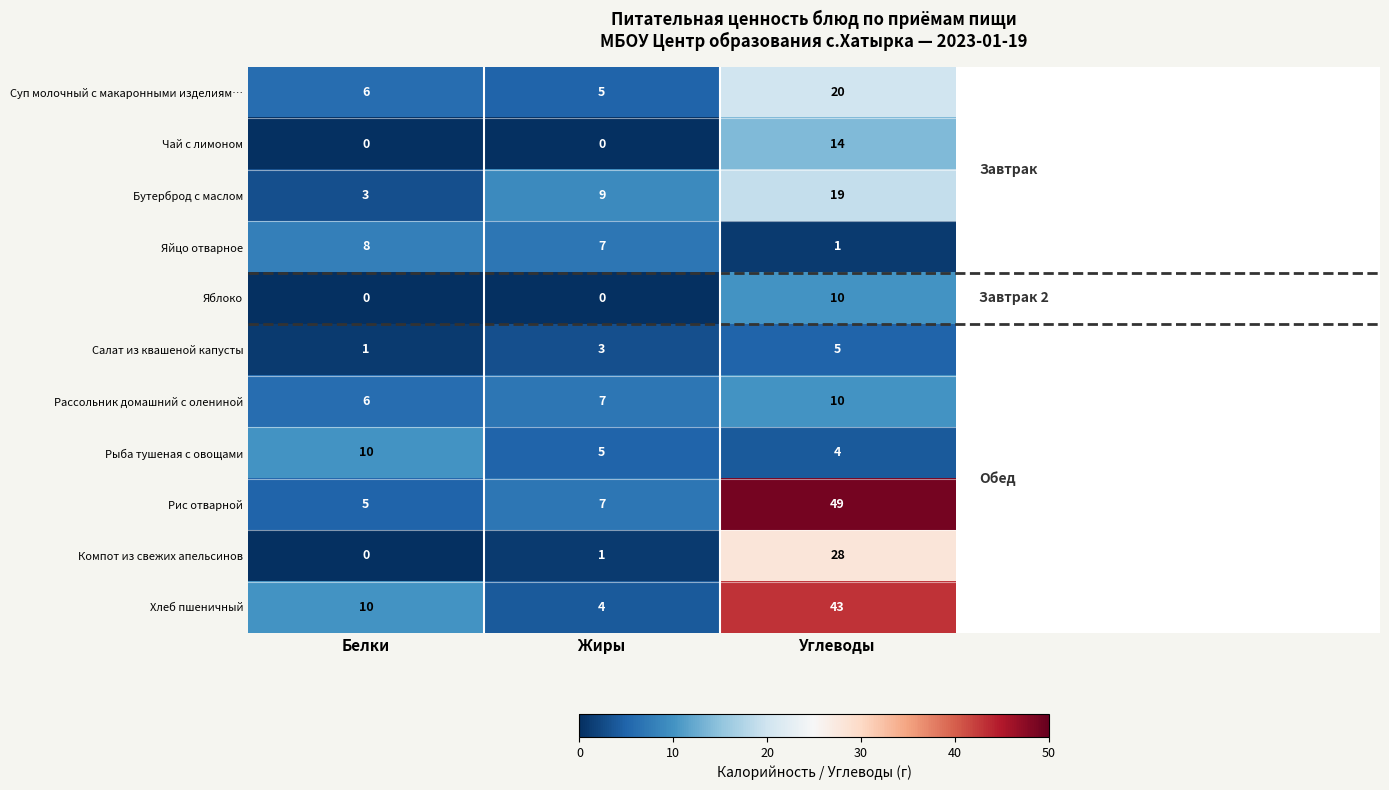

Rank the categories by Компот из свежих апельсинов value from lowest to highest.

Белки, Жиры, Углеводы